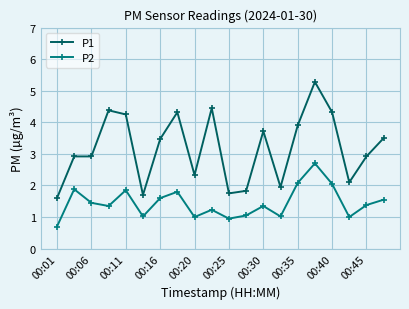

Which series has the largest range (max minus min)?

P1